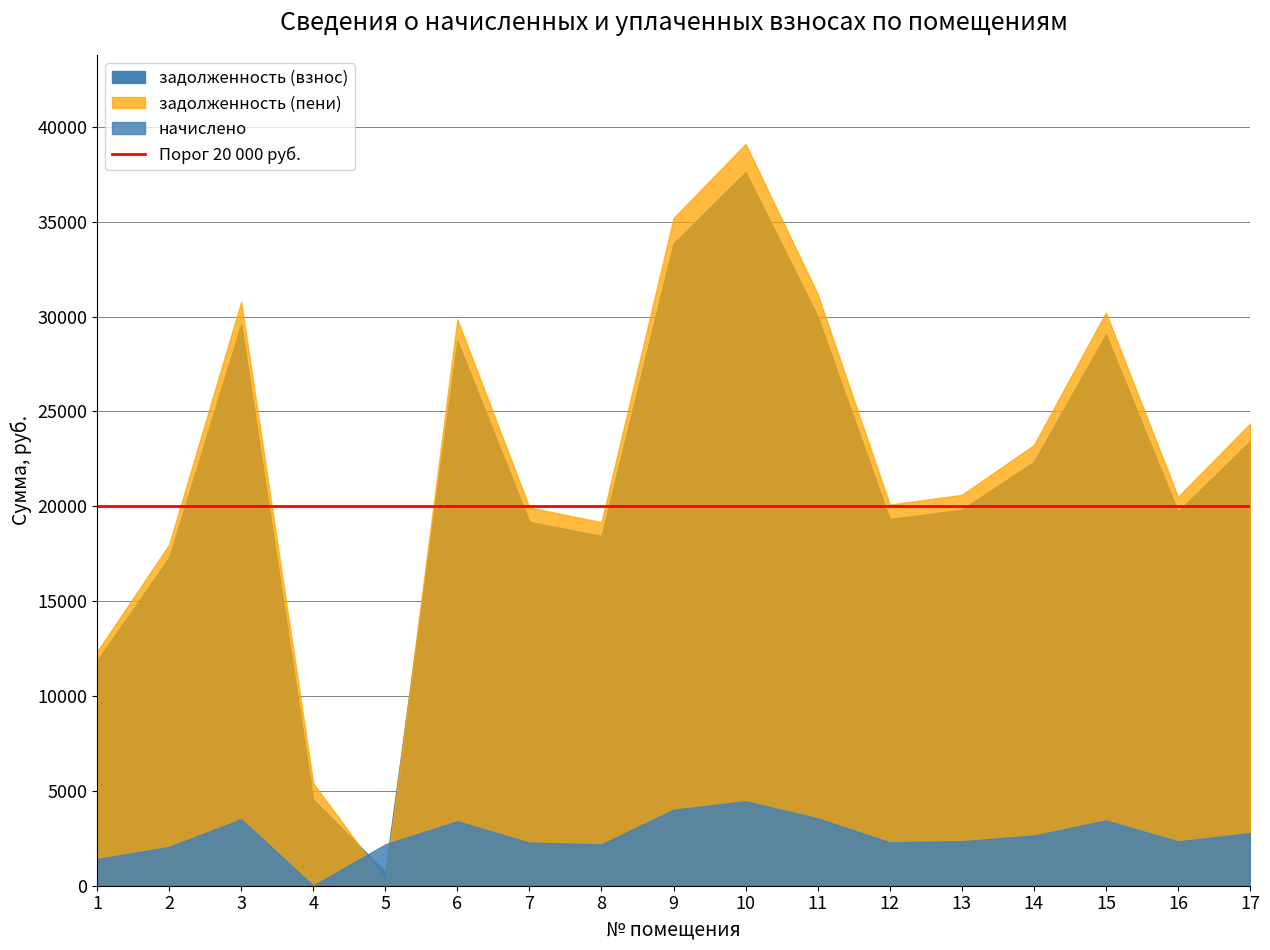

Where is the first local maximum for начислено?

3